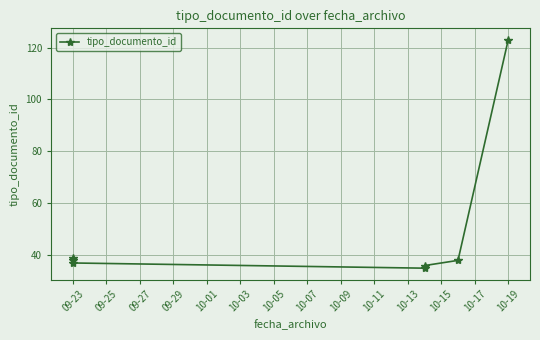

Count the number of values greater than 38.

2